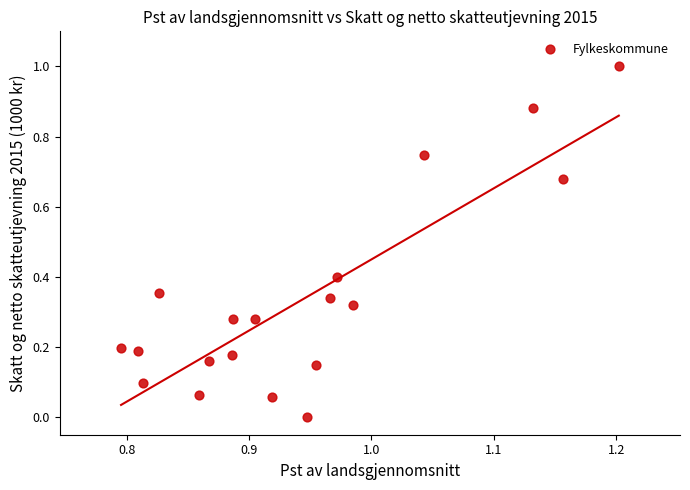

What is the range of Y values (max minus min)?

1.0